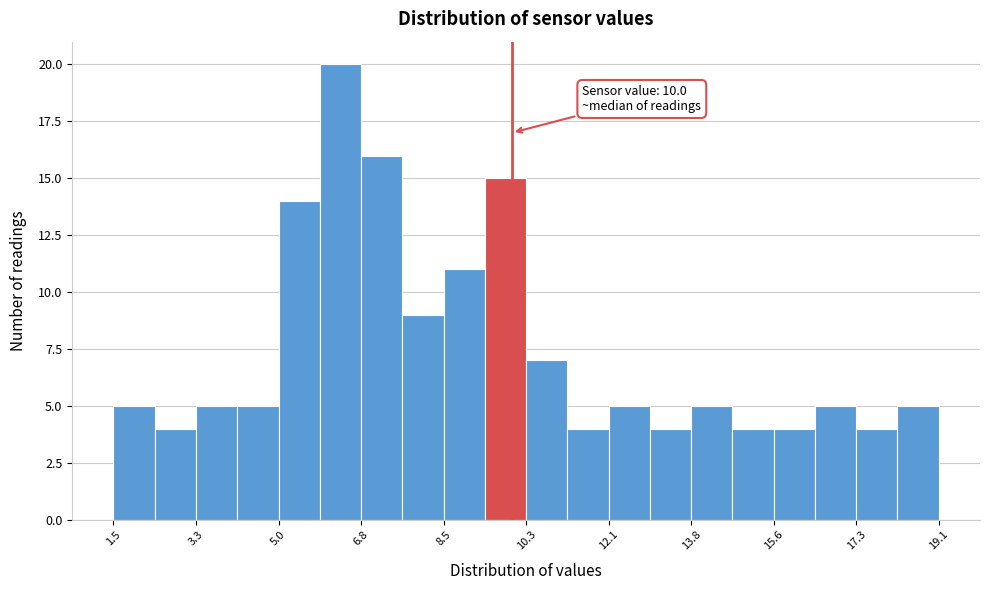

Over which range of the x-axis is the bar tallest?

5.90 to 6.78